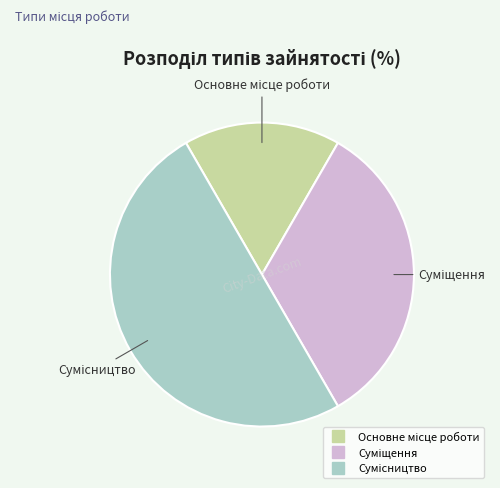

The Сумісництво slice represents 37% of the pie. True or false?

False